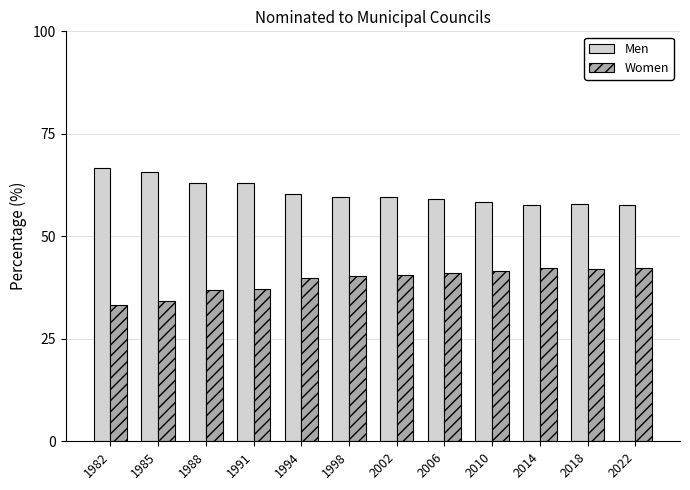

What is the sum of all Men values?

728.5